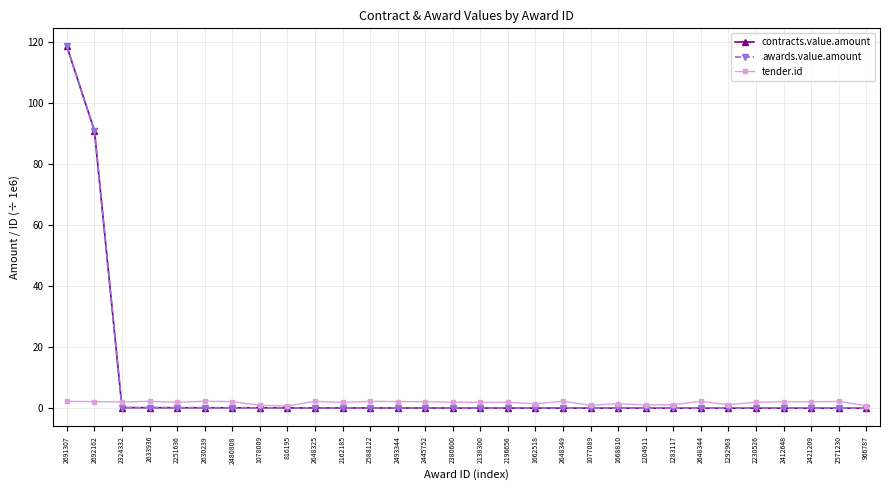

Is this an area chart (filled region under the line)?

No